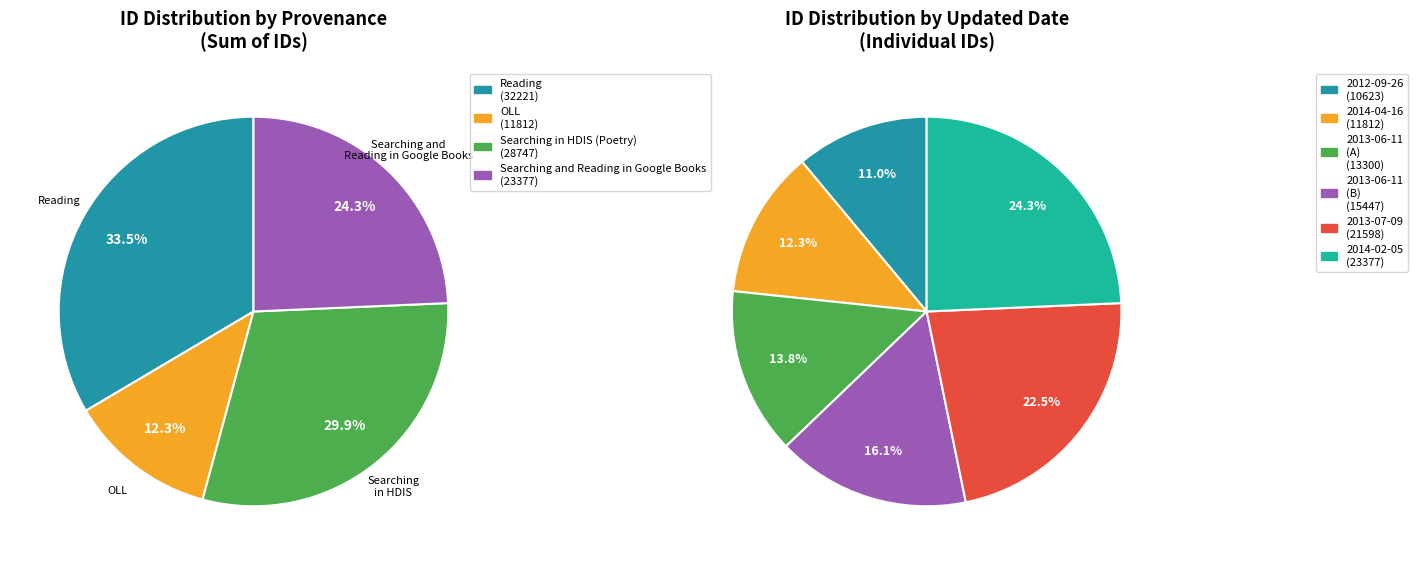

To the nearest percent, what is the difference between the 2013-06-11 and 2013-07-09 slice percentages?

6%